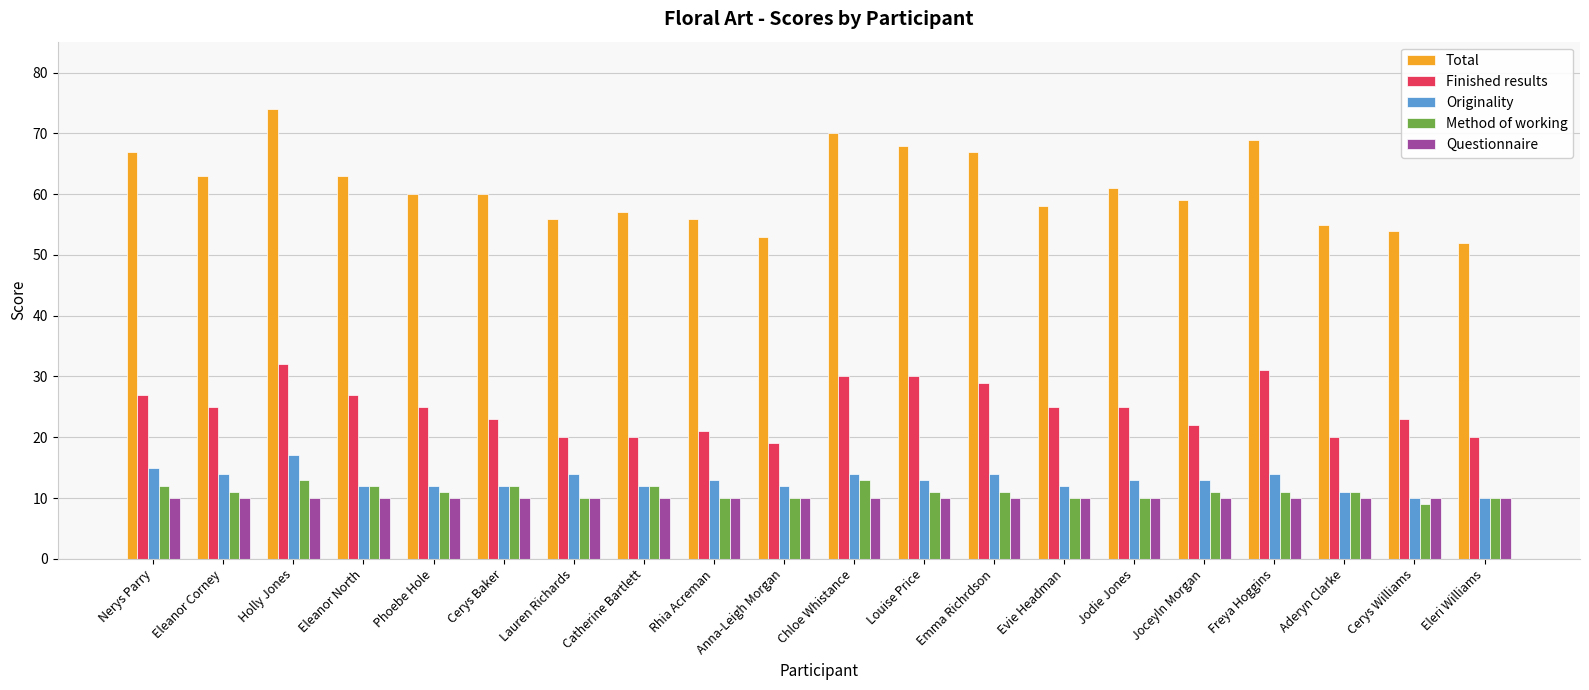

Rank the series at Chloe Whistance from highest to lowest value.

Total, Finished results, Originality, Method of working, Questionnaire